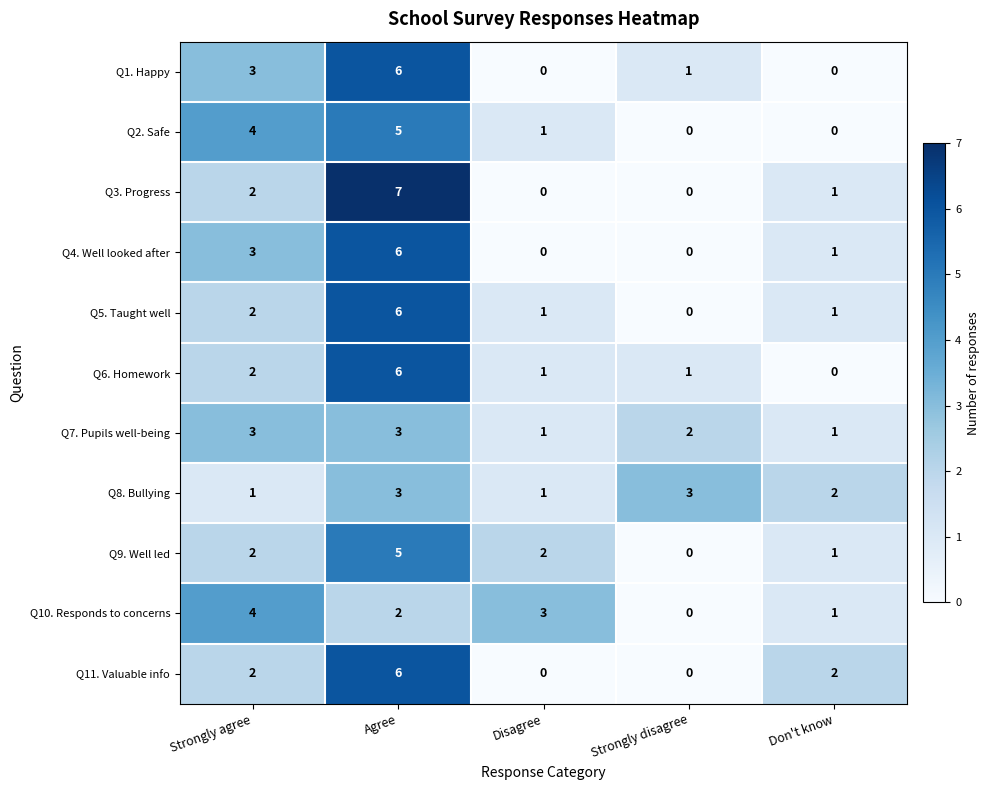

What is the total value across all series at Strongly agree?

28